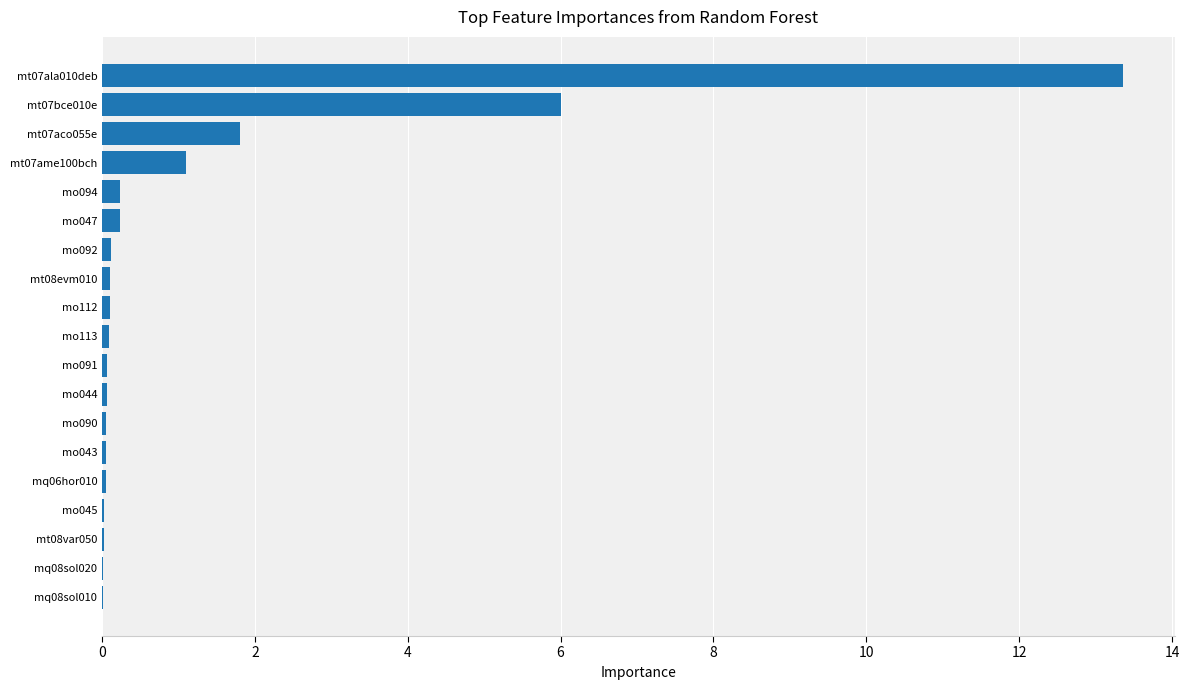

At which category does the chart reach its peak across all series?

mt07ala010deb